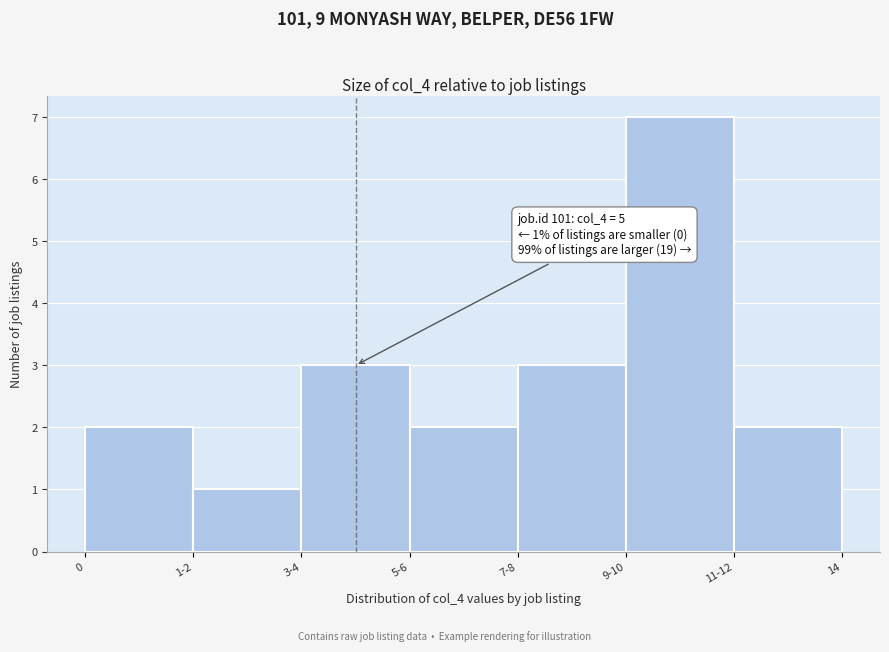

Reading left to right, what are all the values shown in this chart?

0=2	1-2=1	3-4=3	5-6=2	7-8=3	9-10=7	11-12=2